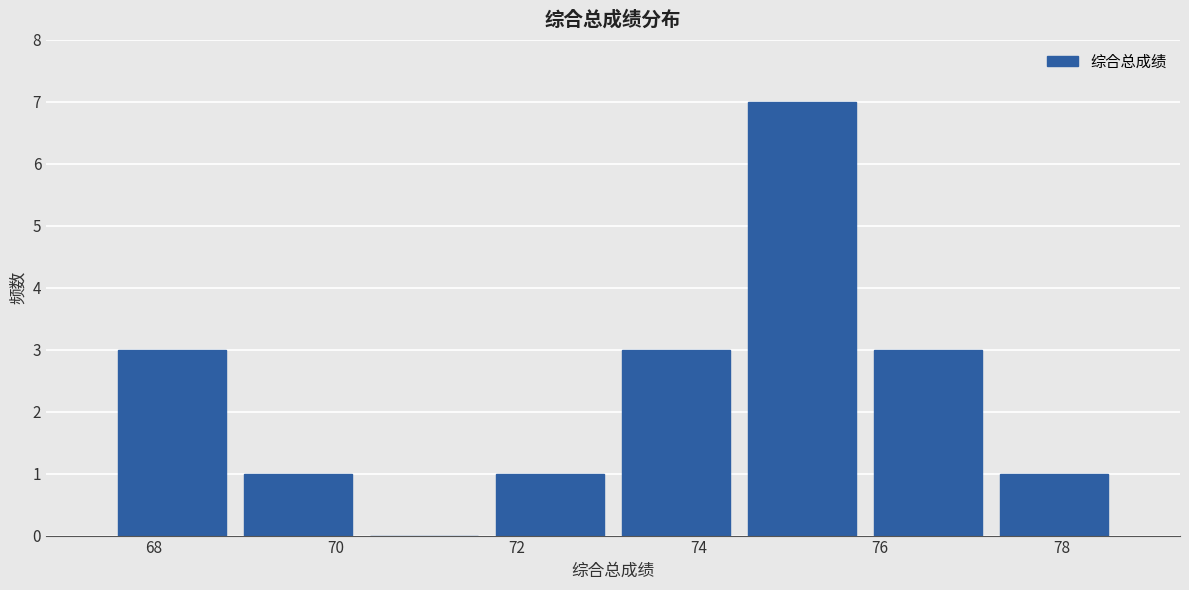

Reading left to right, list every bar in this chart as the range it spans on the x-axis followed by its height. Neither the bar edges nor the heights are printed on the chart, so give them approximately, as read against the axes.

67.6 to 68.8: 3
68.8 to 70.2: 1
70.2 to 71.6: 0
71.6 to 73.0: 1
73.0 to 74.4: 3
74.4 to 75.8: 7
75.8 to 77.2: 3
77.2 to 78.6: 1